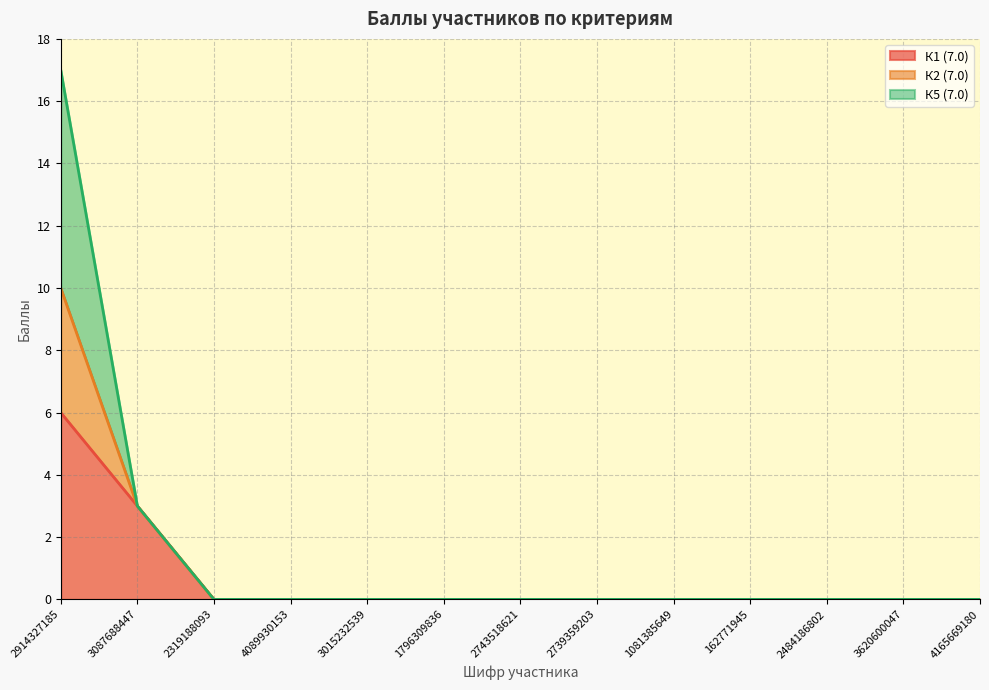

At which category is the sum across all series the highest?

2914327185